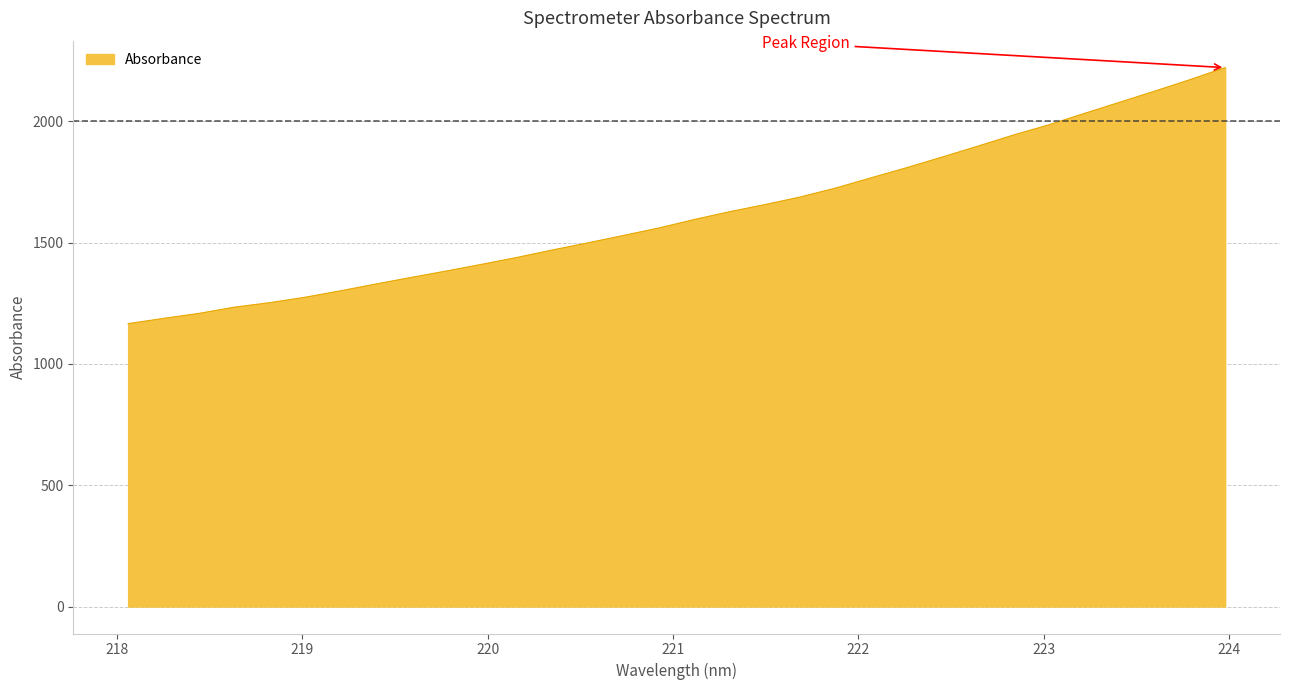

What is the greatest value displayed?

2220.8